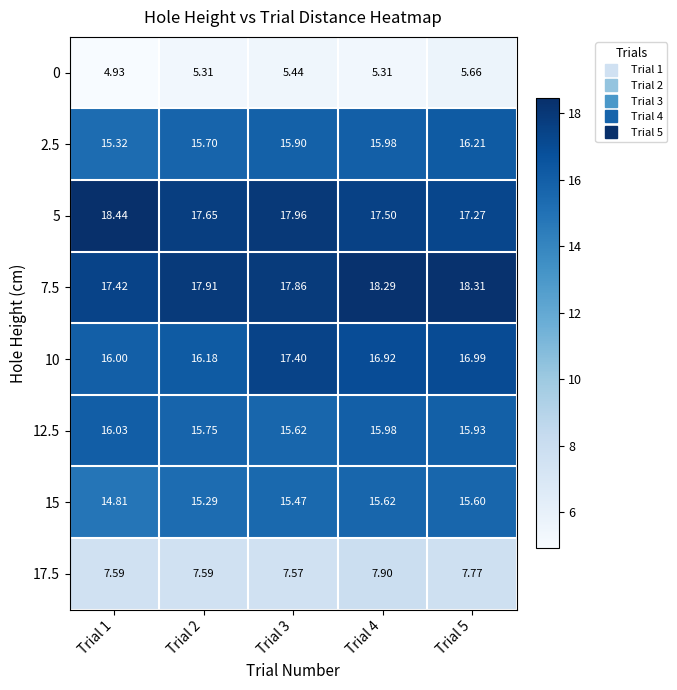

Between Trial 4 and Trial 5, which series saw the biggest shift?

0